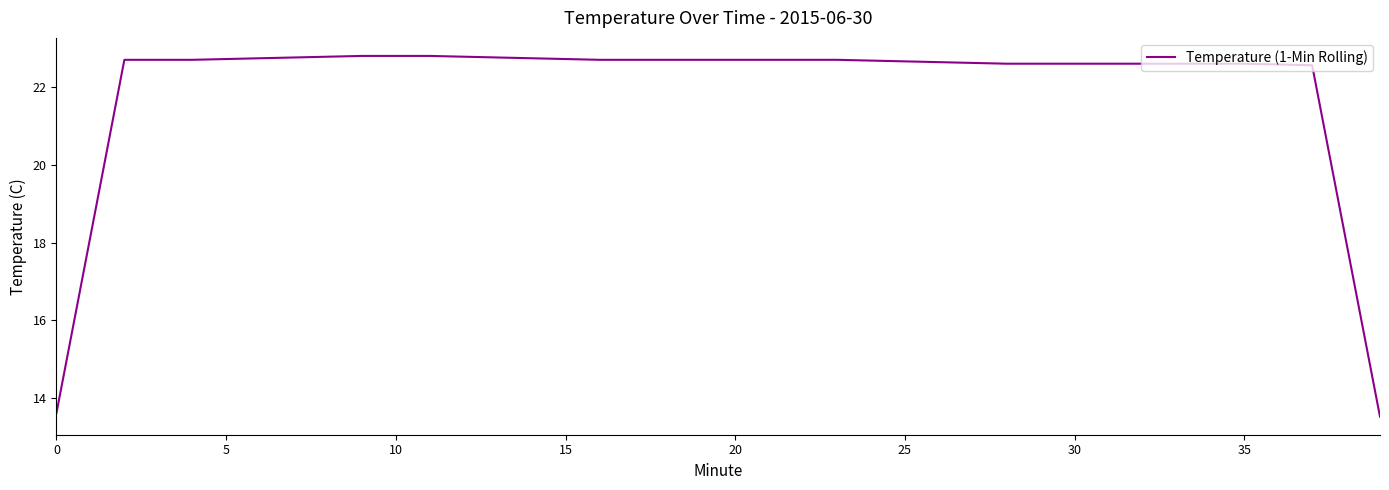

What is the greatest value displayed?

22.8